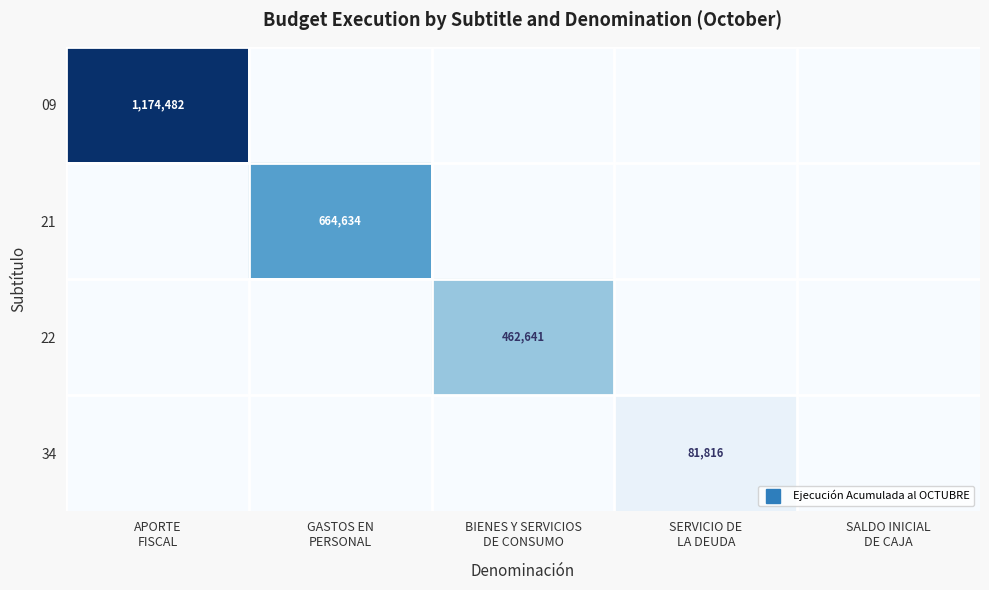

What is the maximum value shown in the chart?

1174482